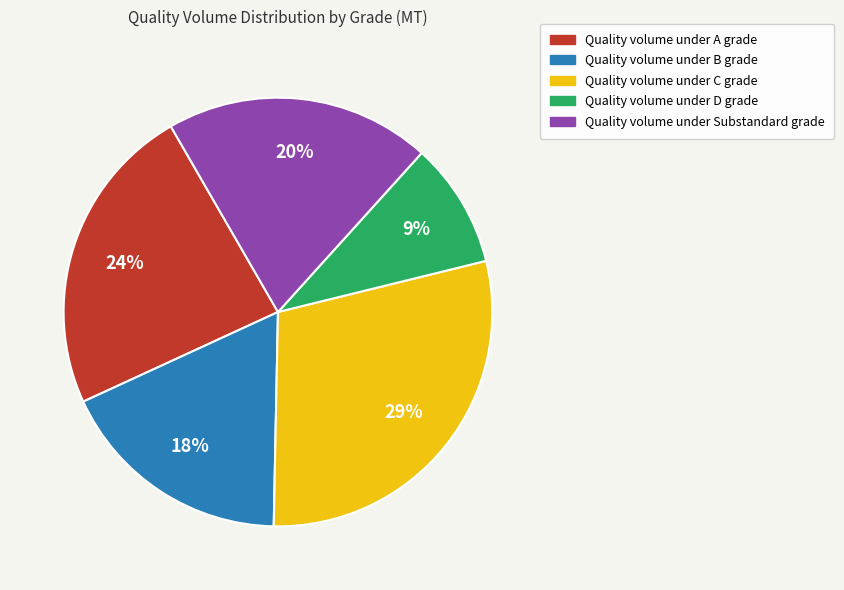

Does any single category account for the majority?

No